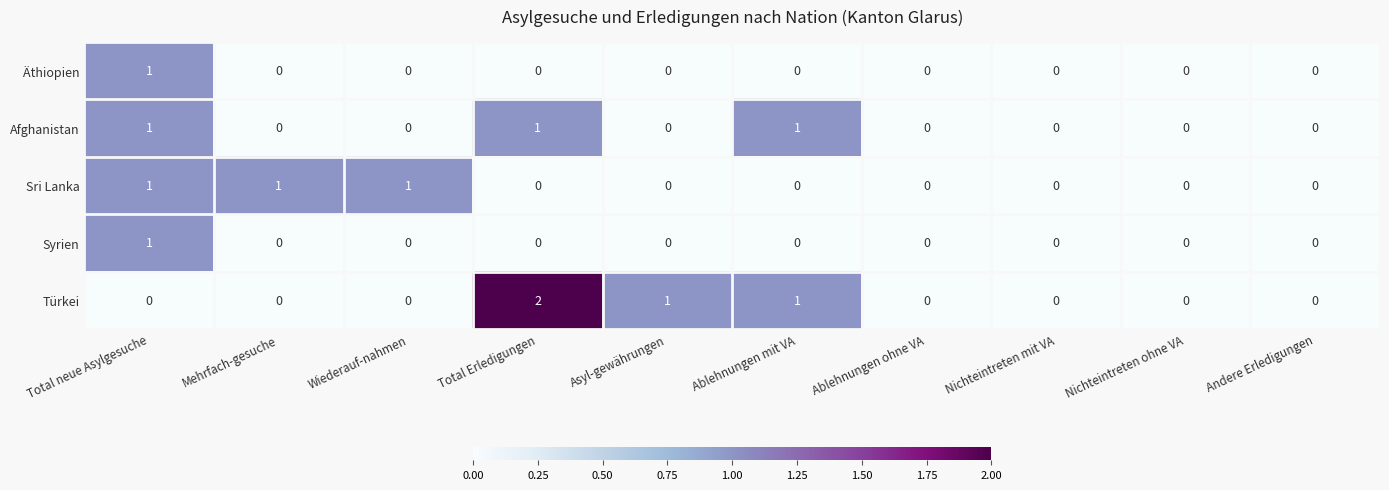

Which series has the widest spread of values?

Türkei